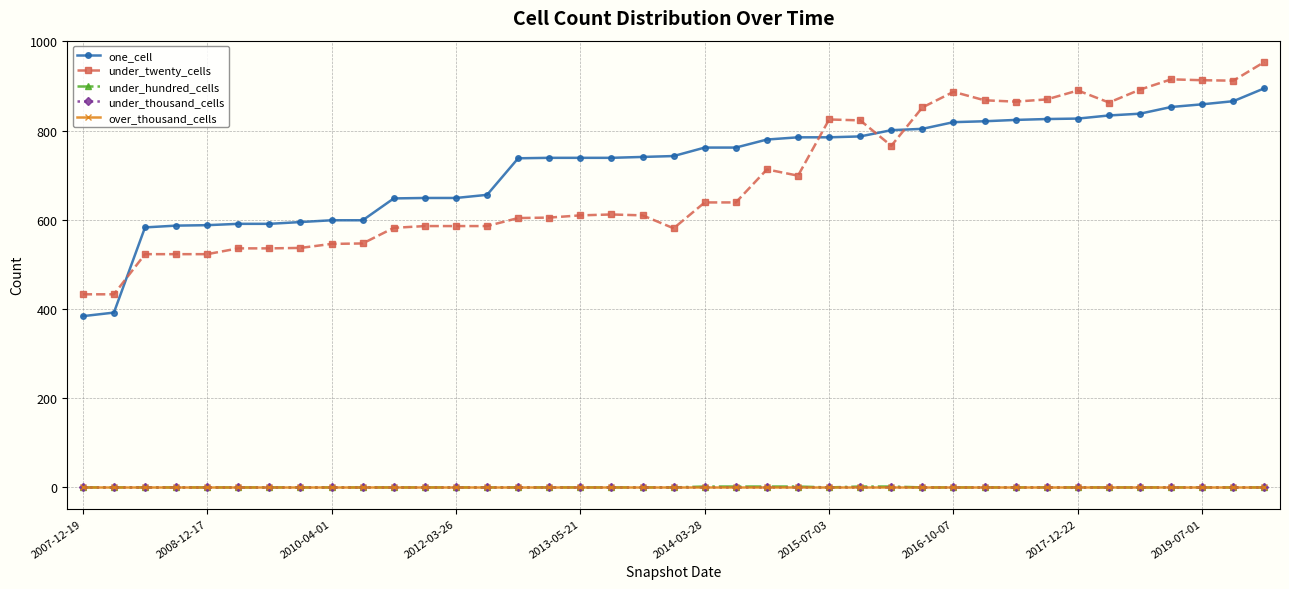

How many interior local peaks does the under_twenty_cells series have?

6